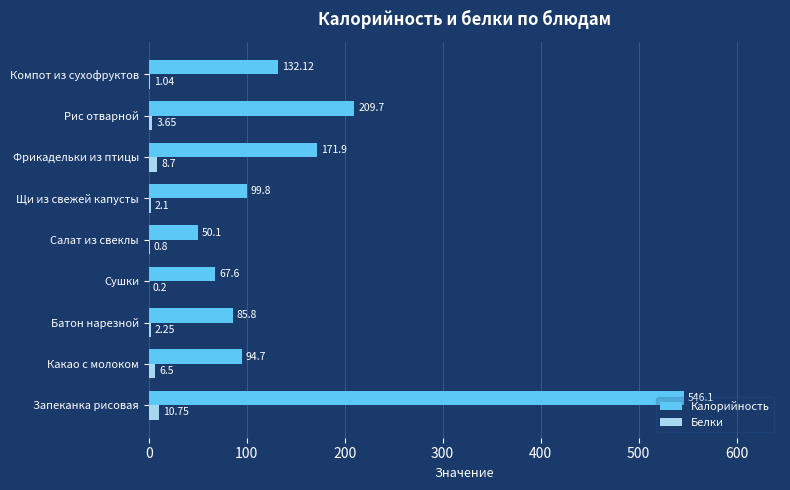

At which category is the sum across all series the highest?

Запеканка рисовая